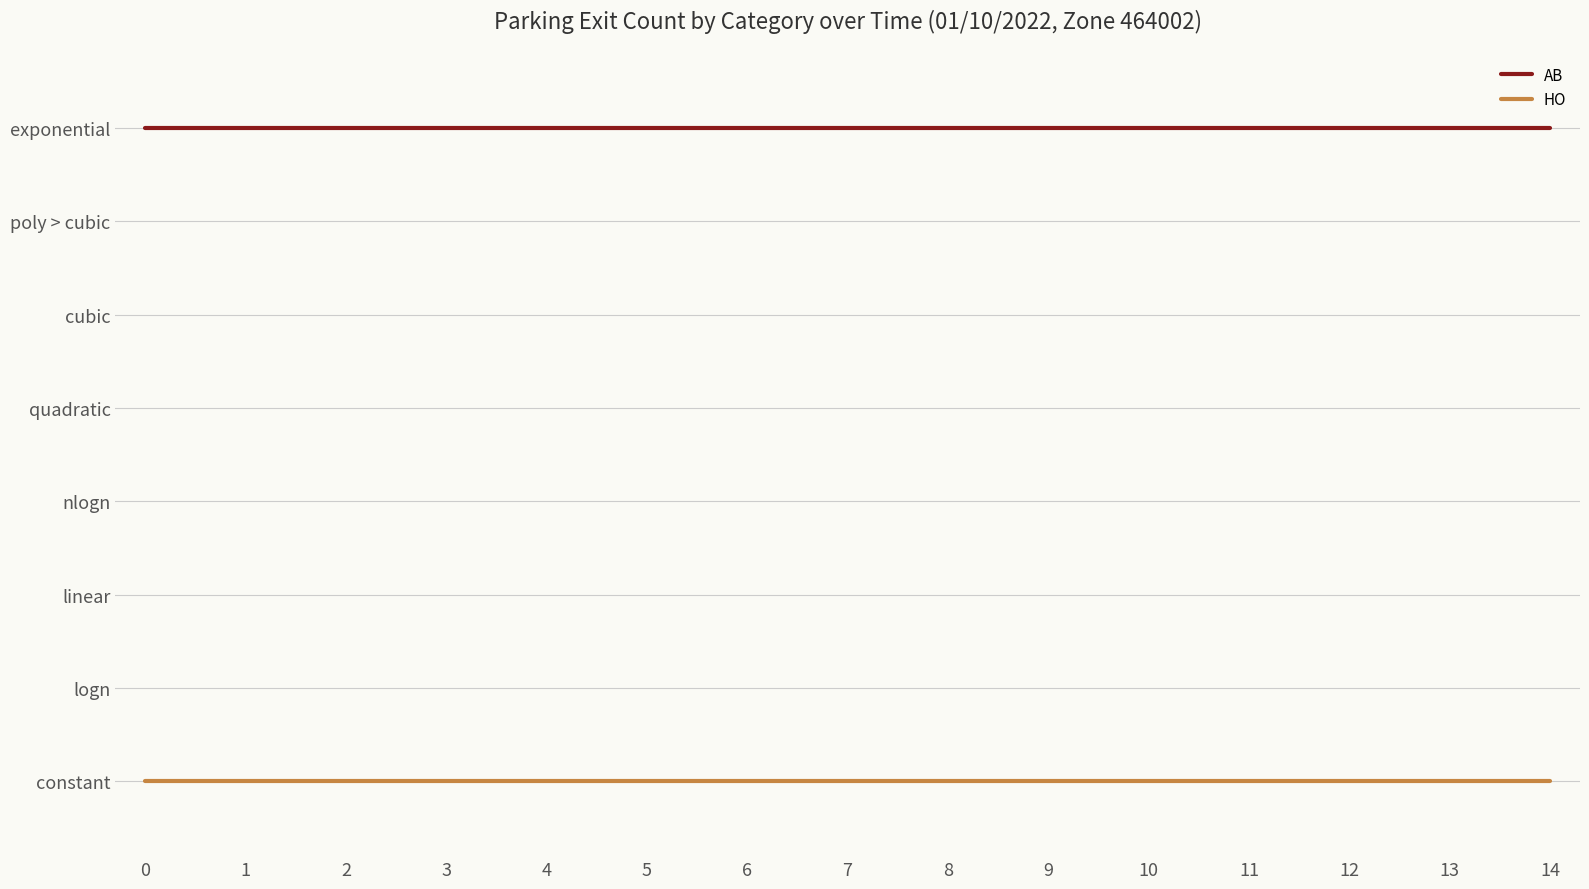

Does the chart have visible grid lines?

Yes